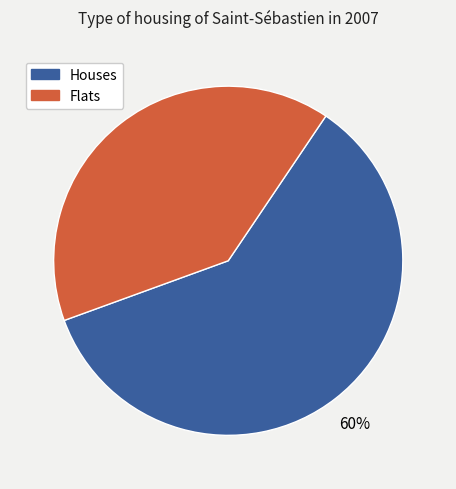

Does any single category account for the majority?

Yes